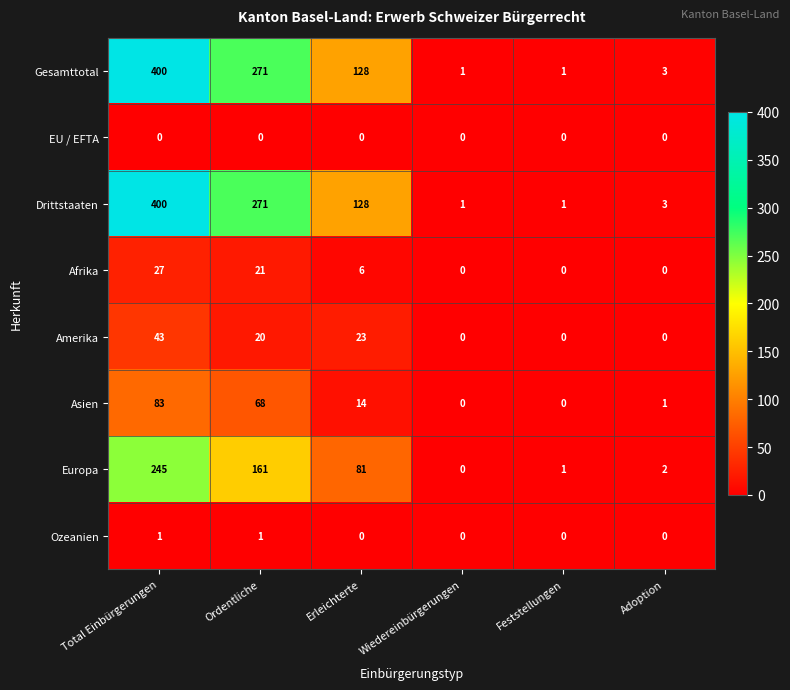

How many positive values does the Europa series have?

5